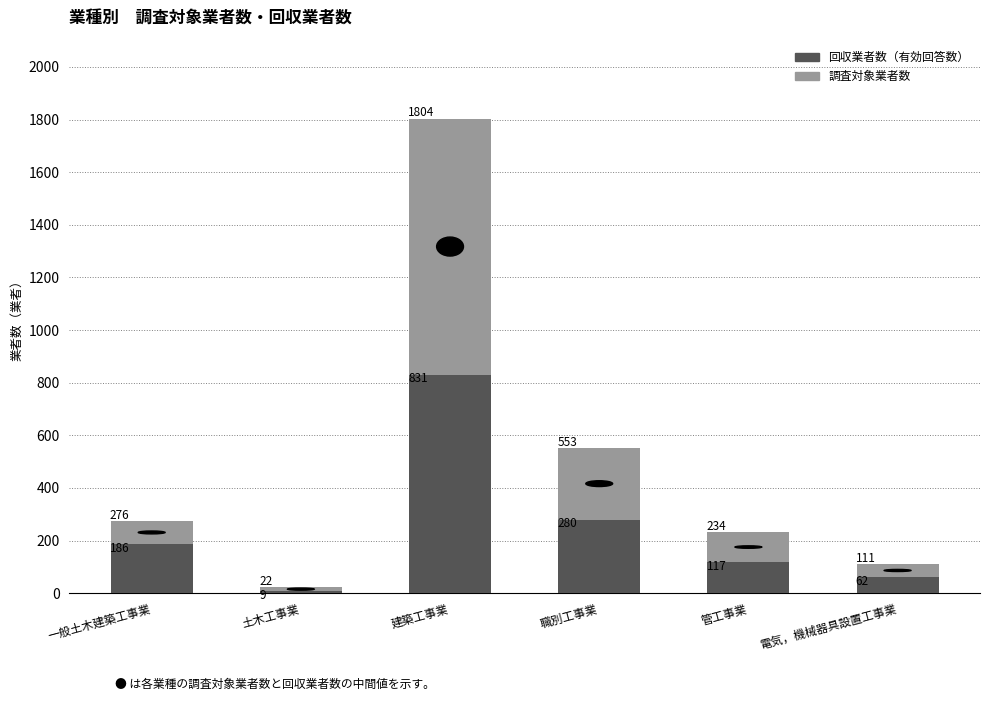

Reading left to right, transcribe the values for 回収業者数（有効回答数）.

186	9	831	280	117	62